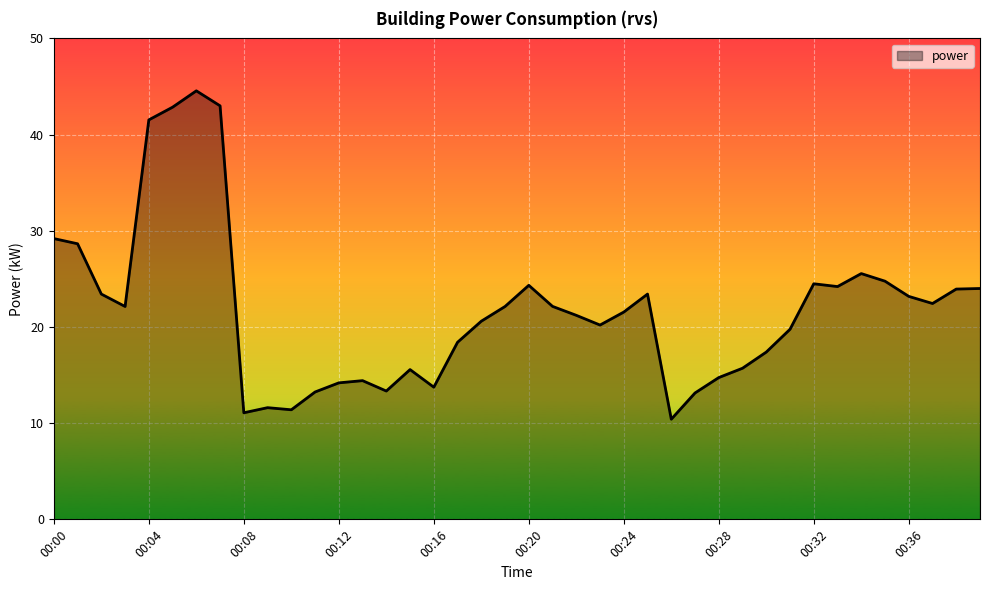

What is the difference between the maximum and minimum values?

34.1